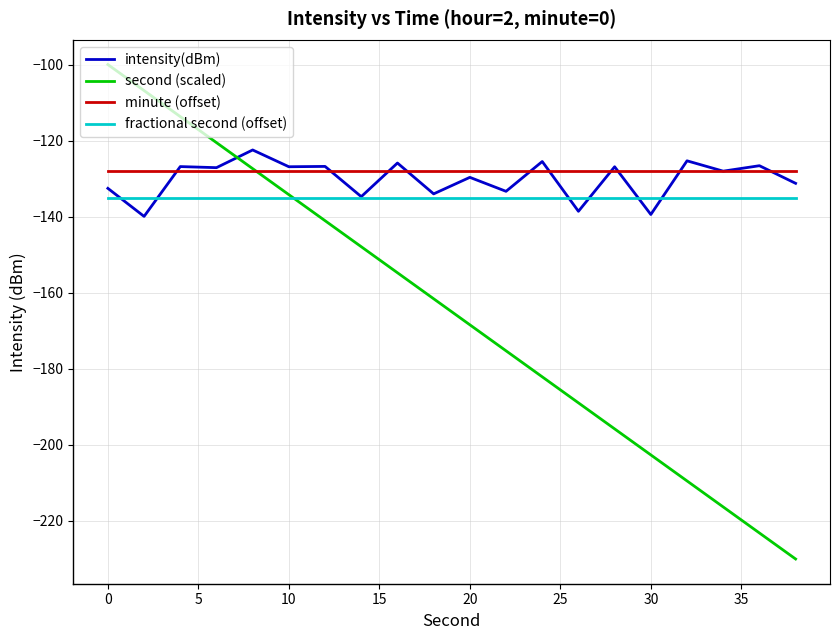

Which series ends up on top after the final intersection of second (scaled) and intensity(dBm)?

intensity(dBm)